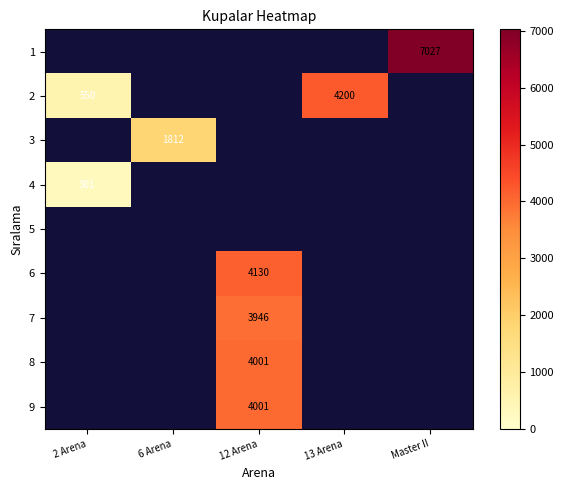

How many categories are shown in the chart?

5